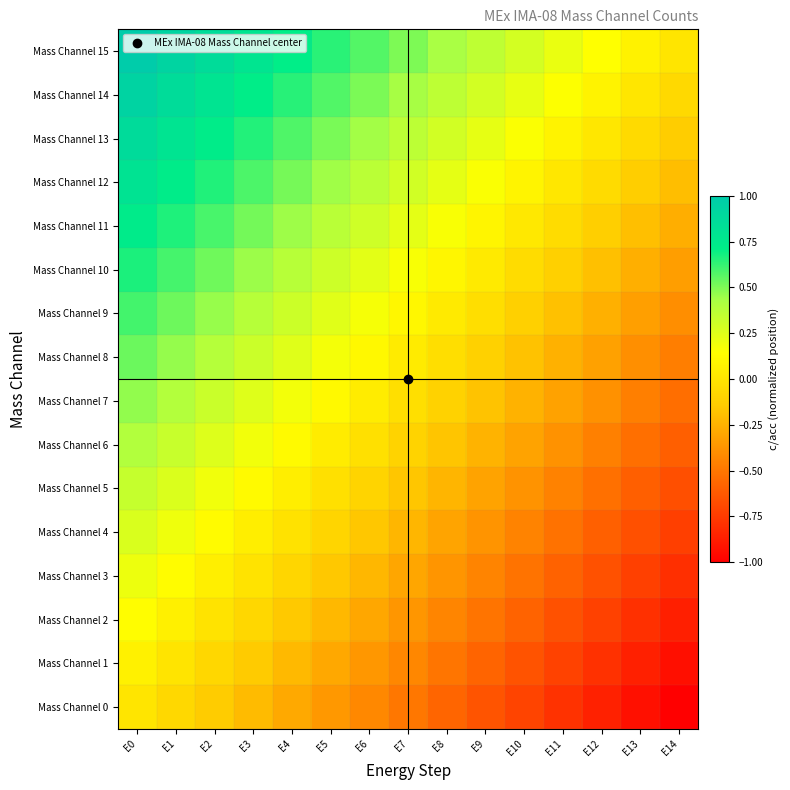

Reading left to right, list all the values displayed in this chart.

Mass Channel 0: E0=0.0	E1=-0.1	E2=-0.1	E3=-0.2	E4=-0.3	E5=-0.4	E6=-0.4	E7=-0.5	E8=-0.6	E9=-0.6	E10=-0.7	E11=-0.8	E12=-0.9	E13=-0.9	E14=-1.0
Mass Channel 1: E0=0.1	E1=-0.0	E2=-0.1	E3=-0.1	E4=-0.2	E5=-0.3	E6=-0.4	E7=-0.4	E8=-0.5	E9=-0.6	E10=-0.6	E11=-0.7	E12=-0.8	E13=-0.9	E14=-0.9
Mass Channel 2: E0=0.1	E1=0.1	E2=-0.0	E3=-0.1	E4=-0.2	E5=-0.2	E6=-0.3	E7=-0.4	E8=-0.4	E9=-0.5	E10=-0.6	E11=-0.7	E12=-0.7	E13=-0.8	E14=-0.9
Mass Channel 3: E0=0.2	E1=0.1	E2=0.1	E3=-0.0	E4=-0.1	E5=-0.2	E6=-0.2	E7=-0.3	E8=-0.4	E9=-0.4	E10=-0.5	E11=-0.6	E12=-0.7	E13=-0.7	E14=-0.8
Mass Channel 4: E0=0.3	E1=0.2	E2=0.1	E3=0.1	E4=-0.0	E5=-0.1	E6=-0.2	E7=-0.2	E8=-0.3	E9=-0.4	E10=-0.4	E11=-0.5	E12=-0.6	E13=-0.7	E14=-0.7
Mass Channel 5: E0=0.3	E1=0.3	E2=0.2	E3=0.1	E4=0.0	E5=-0.0	E6=-0.1	E7=-0.2	E8=-0.2	E9=-0.3	E10=-0.4	E11=-0.5	E12=-0.5	E13=-0.6	E14=-0.7
Mass Channel 6: E0=0.4	E1=0.3	E2=0.3	E3=0.2	E4=0.1	E5=0.0	E6=-0.0	E7=-0.1	E8=-0.2	E9=-0.2	E10=-0.3	E11=-0.4	E12=-0.5	E13=-0.5	E14=-0.6
Mass Channel 7: E0=0.5	E1=0.4	E2=0.3	E3=0.3	E4=0.2	E5=0.1	E6=0.0	E7=-0.0	E8=-0.1	E9=-0.2	E10=-0.2	E11=-0.3	E12=-0.4	E13=-0.5	E14=-0.5
Mass Channel 8: E0=0.5	E1=0.5	E2=0.4	E3=0.3	E4=0.2	E5=0.2	E6=0.1	E7=0.0	E8=-0.0	E9=-0.1	E10=-0.2	E11=-0.3	E12=-0.3	E13=-0.4	E14=-0.5
Mass Channel 9: E0=0.6	E1=0.5	E2=0.5	E3=0.4	E4=0.3	E5=0.2	E6=0.2	E7=0.1	E8=0.0	E9=-0.0	E10=-0.1	E11=-0.2	E12=-0.3	E13=-0.3	E14=-0.4
Mass Channel 10: E0=0.7	E1=0.6	E2=0.5	E3=0.5	E4=0.4	E5=0.3	E6=0.2	E7=0.2	E8=0.1	E9=0.0	E10=-0.0	E11=-0.1	E12=-0.2	E13=-0.3	E14=-0.3
Mass Channel 11: E0=0.7	E1=0.7	E2=0.6	E3=0.5	E4=0.4	E5=0.4	E6=0.3	E7=0.2	E8=0.2	E9=0.1	E10=0.0	E11=-0.1	E12=-0.1	E13=-0.2	E14=-0.3
Mass Channel 12: E0=0.8	E1=0.7	E2=0.7	E3=0.6	E4=0.5	E5=0.4	E6=0.4	E7=0.3	E8=0.2	E9=0.2	E10=0.1	E11=0.0	E12=-0.1	E13=-0.1	E14=-0.2
Mass Channel 13: E0=0.9	E1=0.8	E2=0.7	E3=0.7	E4=0.6	E5=0.5	E6=0.4	E7=0.4	E8=0.3	E9=0.2	E10=0.2	E11=0.1	E12=0.0	E13=-0.1	E14=-0.1
Mass Channel 14: E0=0.9	E1=0.9	E2=0.8	E3=0.7	E4=0.6	E5=0.6	E6=0.5	E7=0.4	E8=0.4	E9=0.3	E10=0.2	E11=0.1	E12=0.1	E13=0.0	E14=-0.1
Mass Channel 15: E0=1.0	E1=0.9	E2=0.9	E3=0.8	E4=0.7	E5=0.6	E6=0.6	E7=0.5	E8=0.4	E9=0.4	E10=0.3	E11=0.2	E12=0.1	E13=0.1	E14=0.0